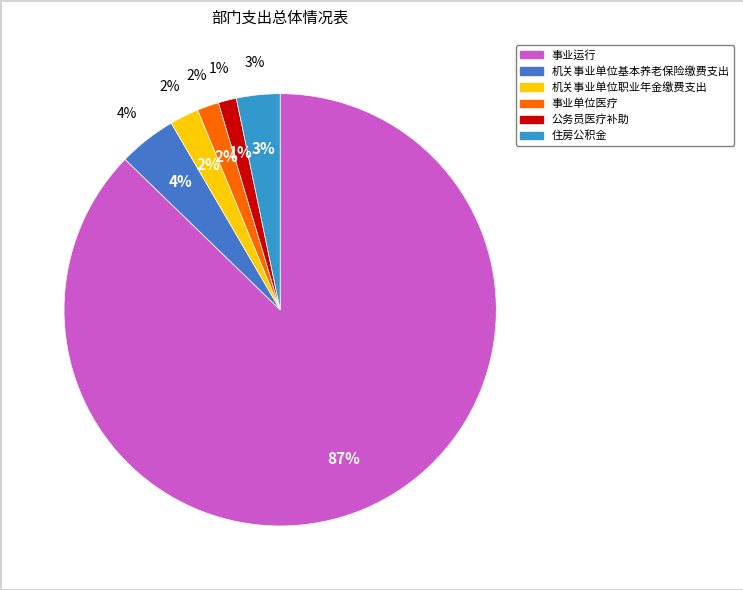

Is there a majority slice in this chart?

Yes